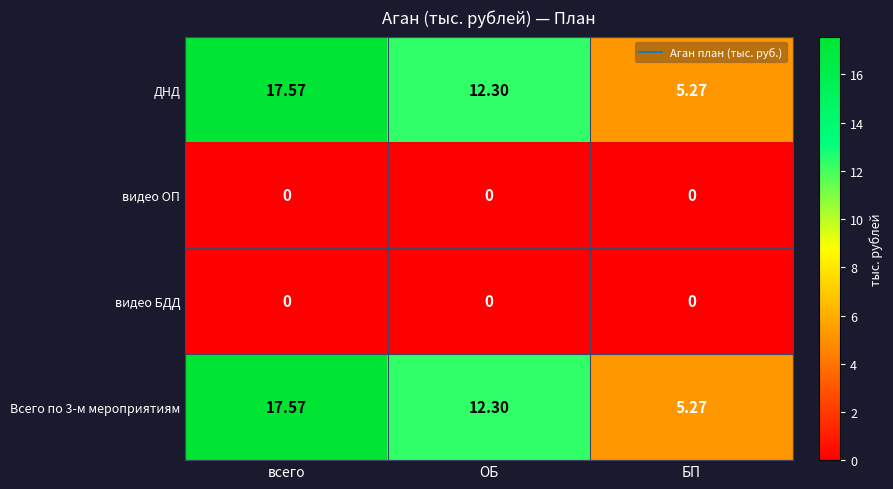

Is the value of ДНД at БП greater than the value of Всего по 3-м мероприятиям at всего?

No